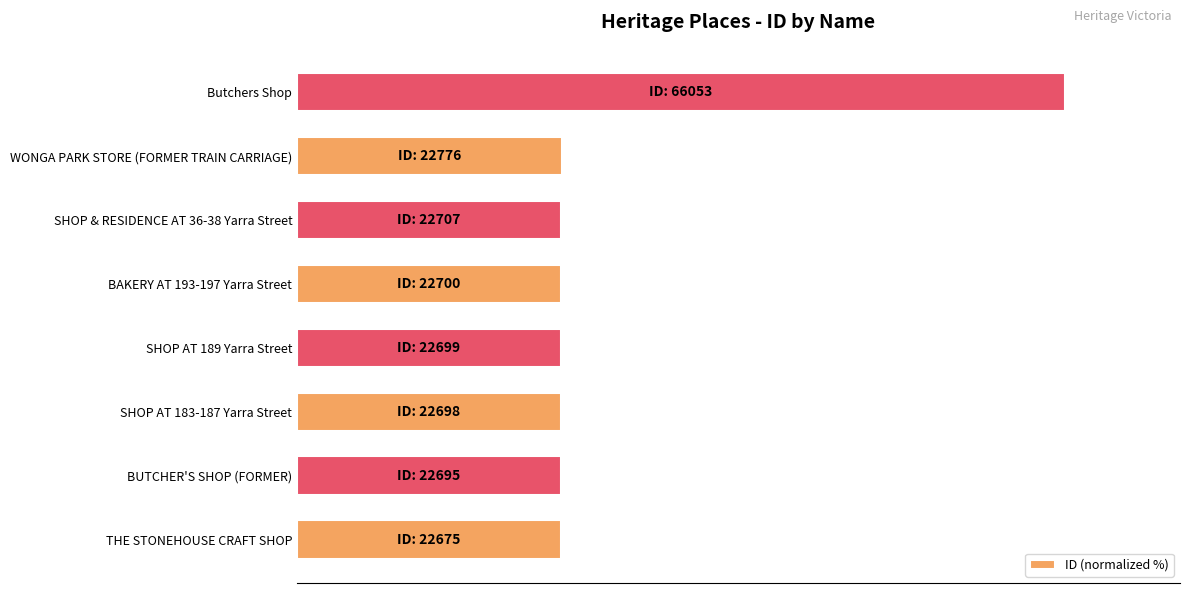

What is the difference between the second highest and second lowest values?

0.1